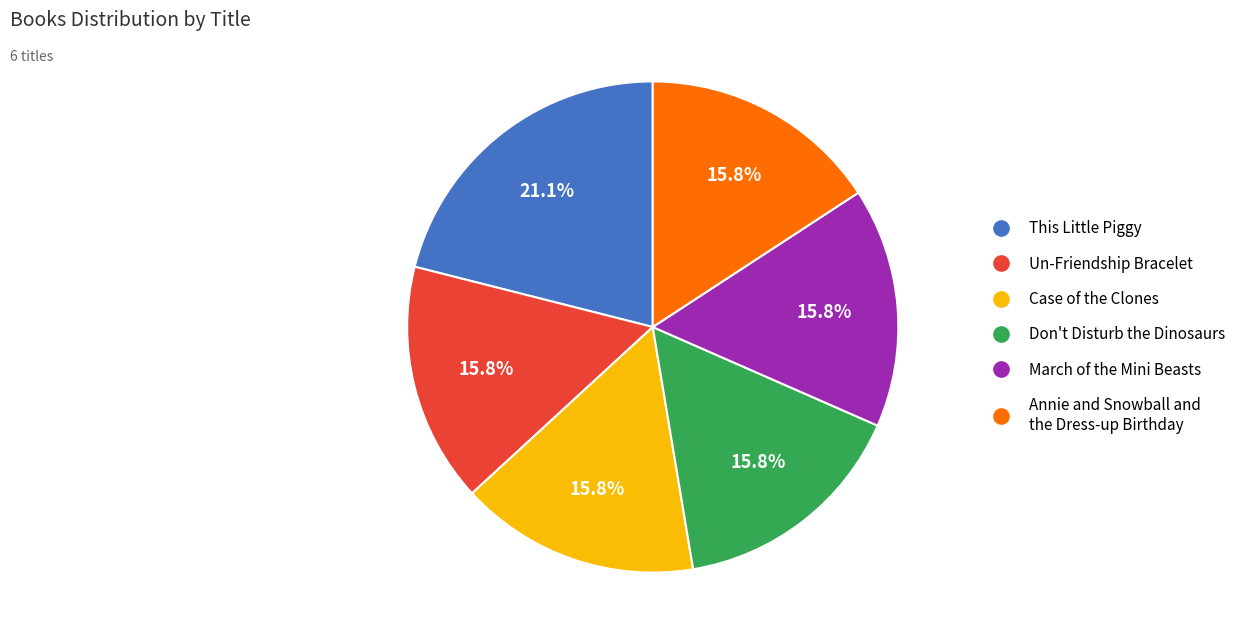

True or false: This Little Piggy accounts for 21% of the total.

True